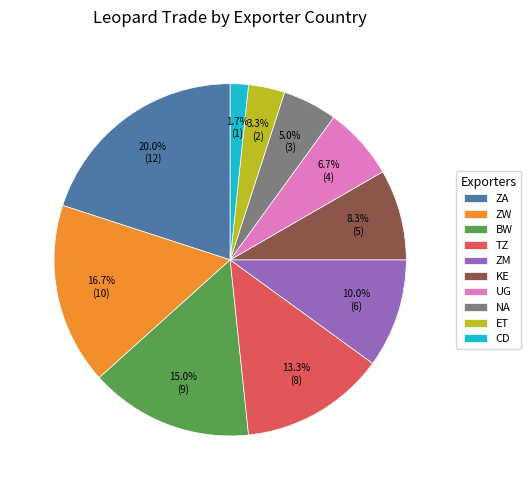

Is ZM the majority of the pie?

No